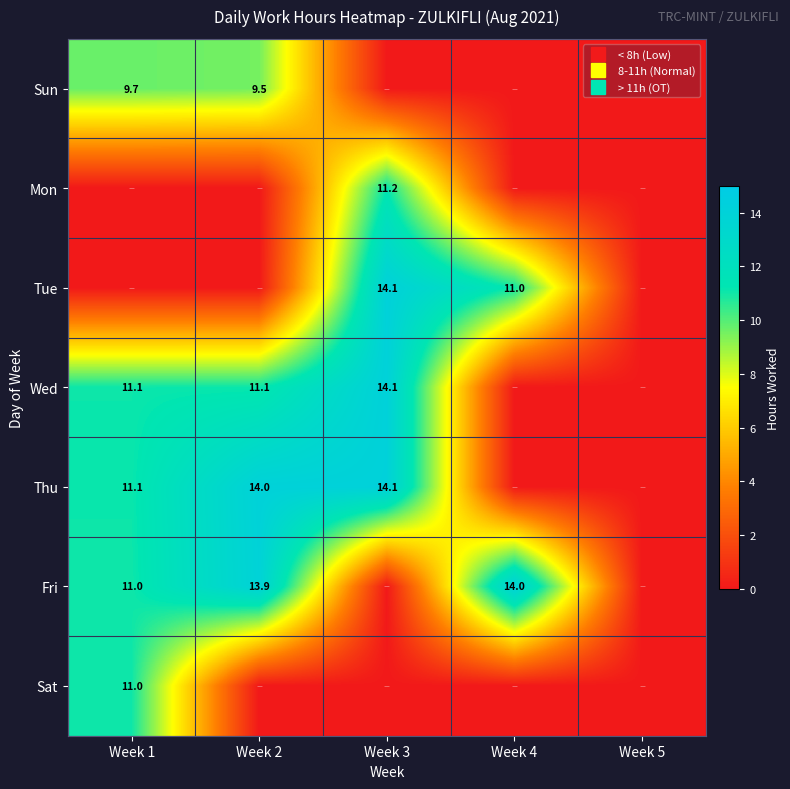

What is the greatest value displayed?

14.1